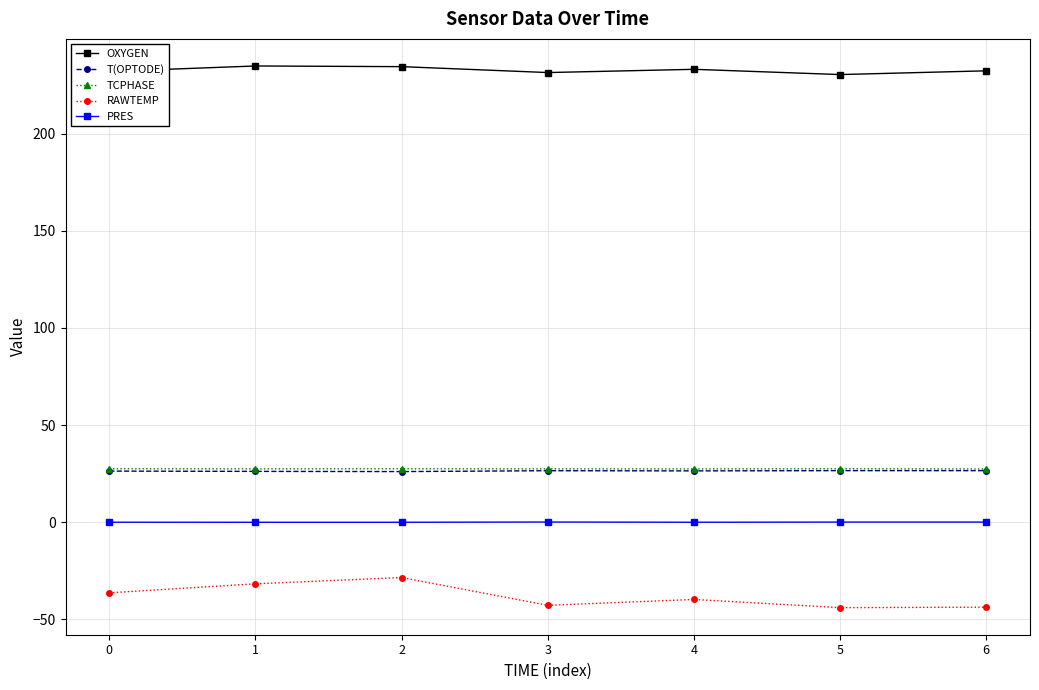

What is the greatest value displayed?

234.9